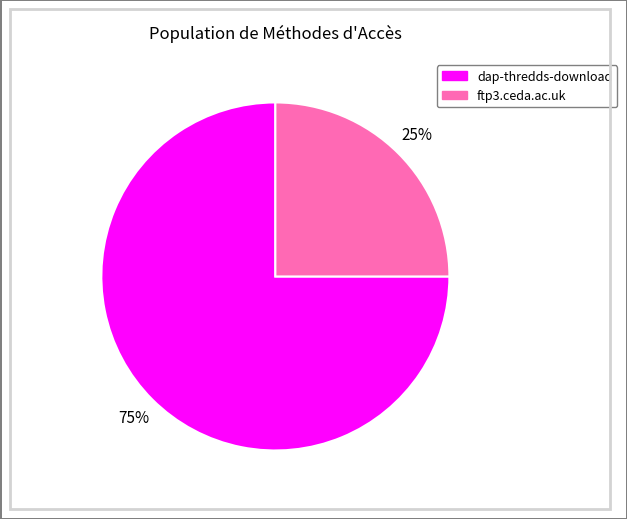

To the nearest percent, what is the average slice percentage?

50%